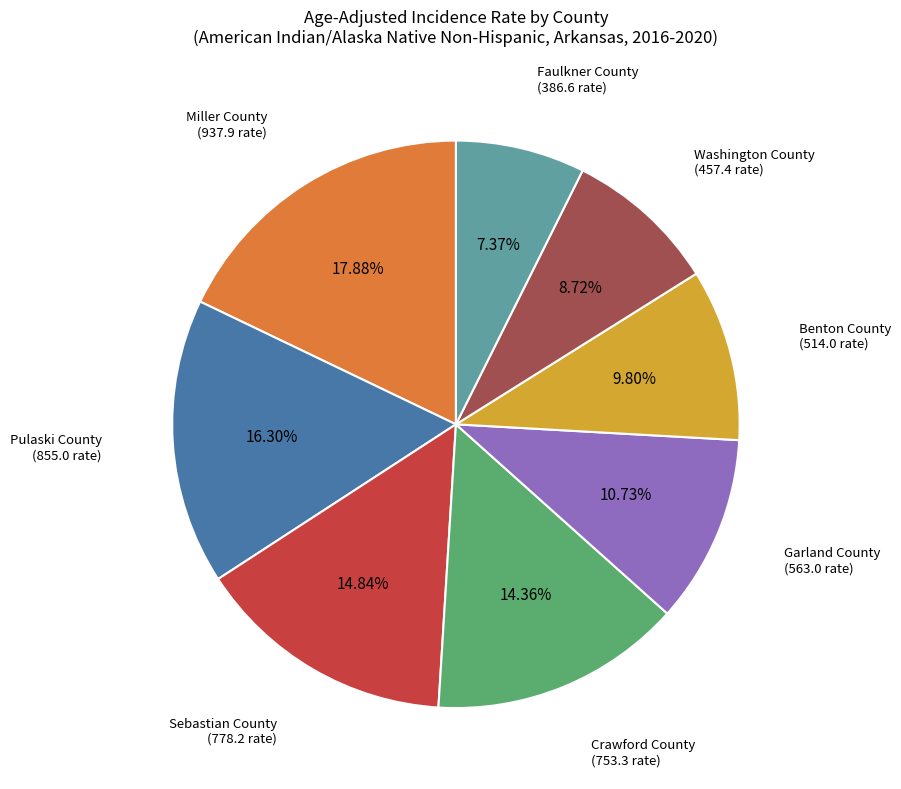

Is there any slice that represents more than half of the pie?

No